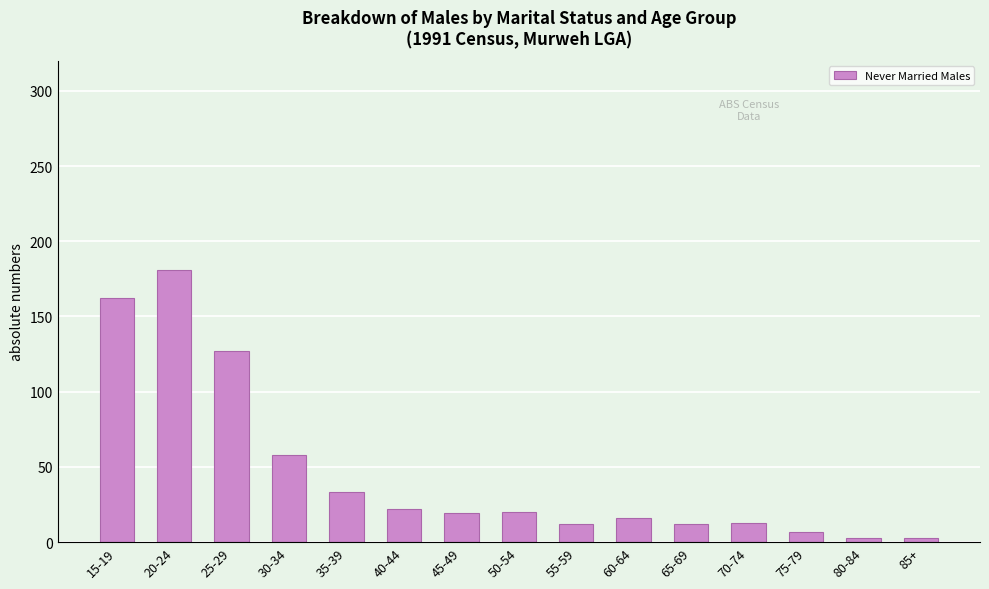

What is the label of the 11th bar from the left?

65-69